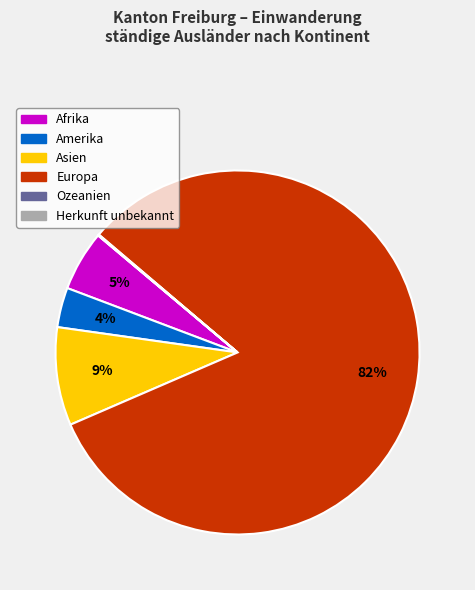

Is there a majority slice in this chart?

Yes